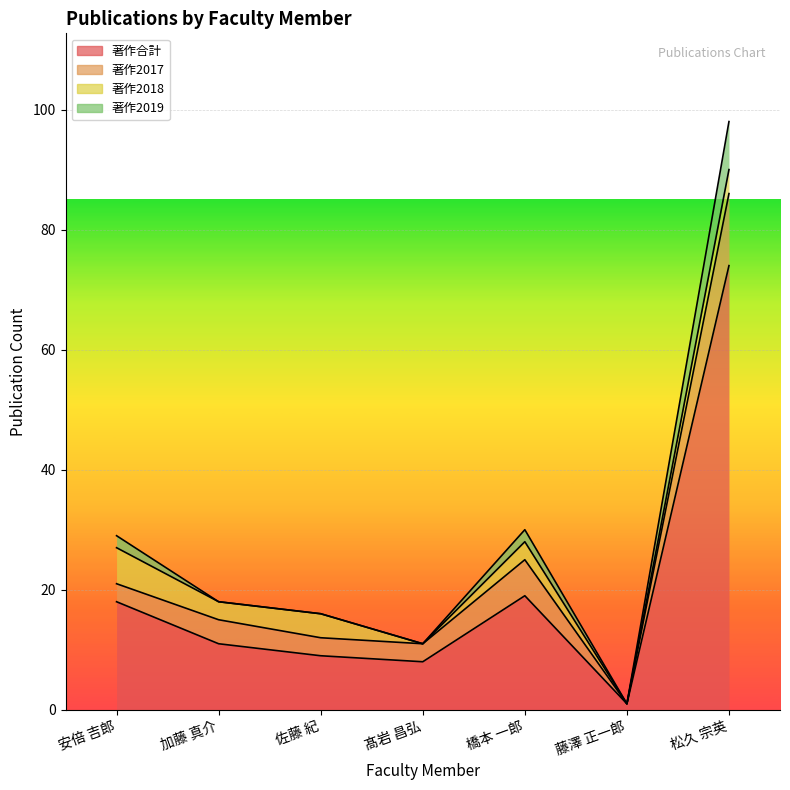

True or false: 著作合計 and 著作2019 intersect in this chart.

False